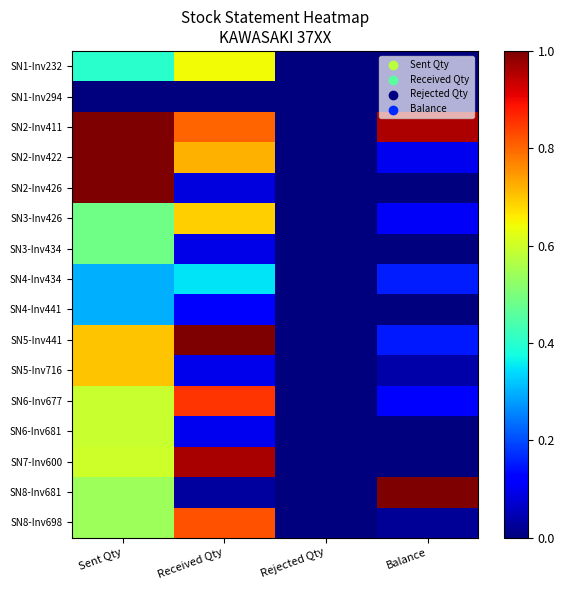

Reading left to right, what are all the values shown in this chart?

SN1-Inv232: Sent Qty=0.4	Received Qty=0.6	Rejected Qty=0.0	Balance=0.0
SN1-Inv294: Sent Qty=0.0	Received Qty=0.0	Rejected Qty=0.0	Balance=0.0
SN2-Inv411: Sent Qty=1.0	Received Qty=0.8	Rejected Qty=0.0	Balance=1.0
SN2-Inv422: Sent Qty=1.0	Received Qty=0.7	Rejected Qty=0.0	Balance=0.1
SN2-Inv426: Sent Qty=1.0	Received Qty=0.1	Rejected Qty=0.0	Balance=0.0
SN3-Inv426: Sent Qty=0.5	Received Qty=0.7	Rejected Qty=0.0	Balance=0.1
SN3-Inv434: Sent Qty=0.5	Received Qty=0.1	Rejected Qty=0.0	Balance=0.0
SN4-Inv434: Sent Qty=0.3	Received Qty=0.4	Rejected Qty=0.0	Balance=0.2
SN4-Inv441: Sent Qty=0.3	Received Qty=0.1	Rejected Qty=0.0	Balance=0.0
SN5-Inv441: Sent Qty=0.7	Received Qty=1.0	Rejected Qty=0.0	Balance=0.2
SN5-Inv716: Sent Qty=0.7	Received Qty=0.1	Rejected Qty=0.0	Balance=0.0
SN6-Inv677: Sent Qty=0.6	Received Qty=0.9	Rejected Qty=0.0	Balance=0.1
SN6-Inv681: Sent Qty=0.6	Received Qty=0.1	Rejected Qty=0.0	Balance=0.0
SN7-Inv600: Sent Qty=0.6	Received Qty=1.0	Rejected Qty=0.0	Balance=0.0
SN8-Inv681: Sent Qty=0.5	Received Qty=0.0	Rejected Qty=0.0	Balance=1.0
SN8-Inv698: Sent Qty=0.5	Received Qty=0.8	Rejected Qty=0.0	Balance=0.0